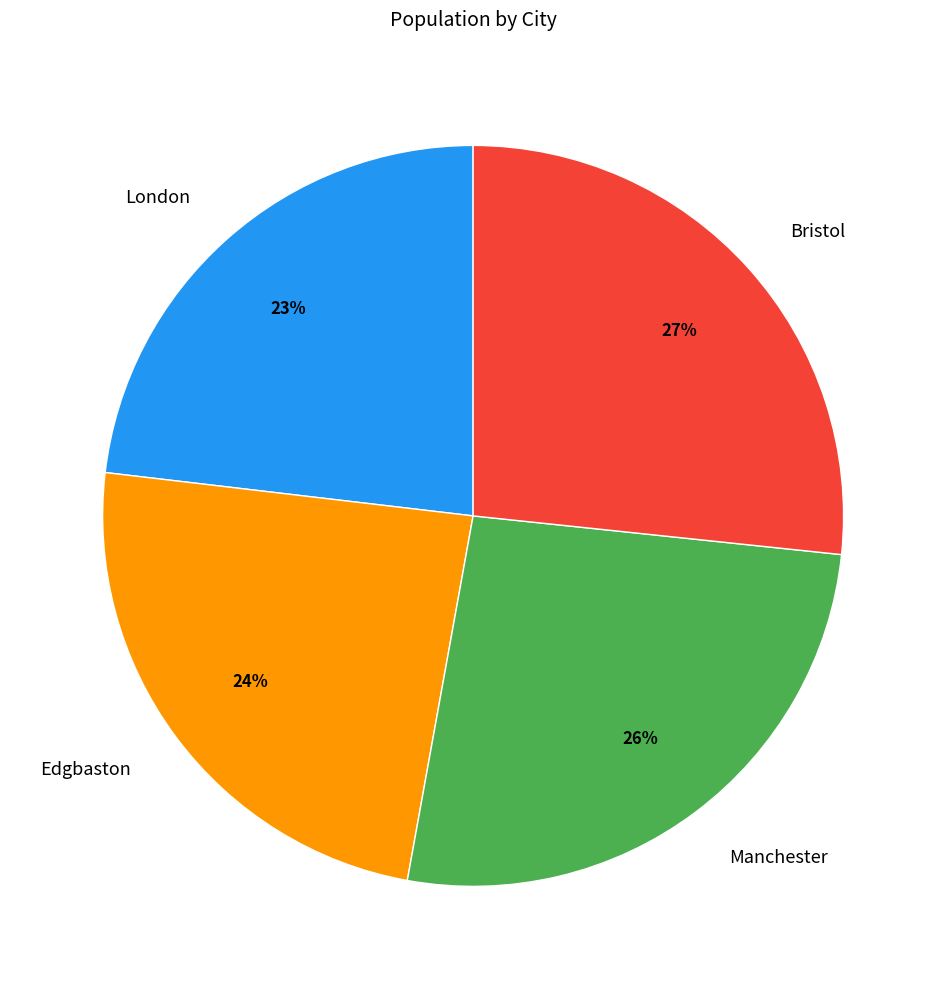

Combined, do Bristol and Edgbaston account for over 50%?

Yes